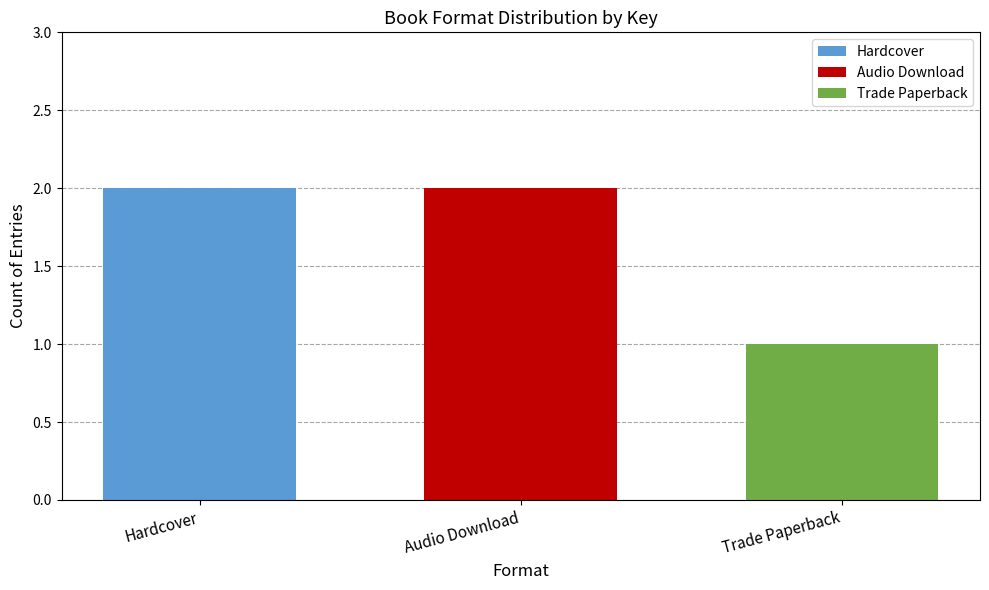

Are the bars horizontal?

No